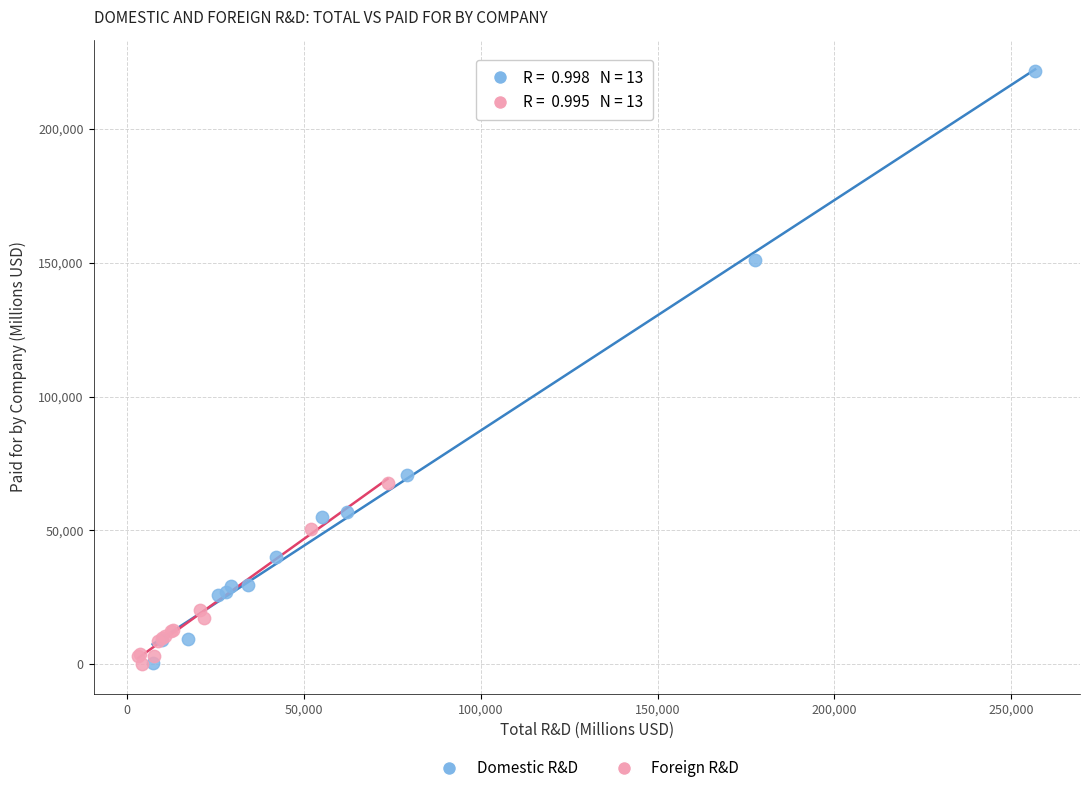

Which series has the largest Y range (max minus min)?

Domestic R&D